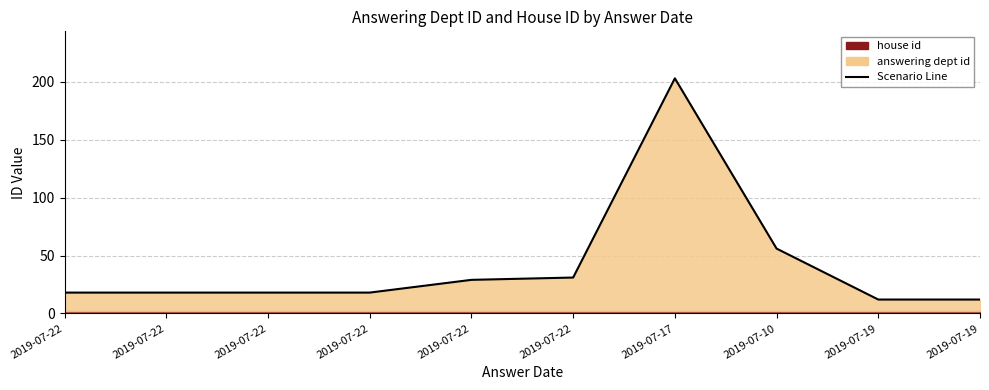

What is the label of the 7th point from the left?

2019-07-17